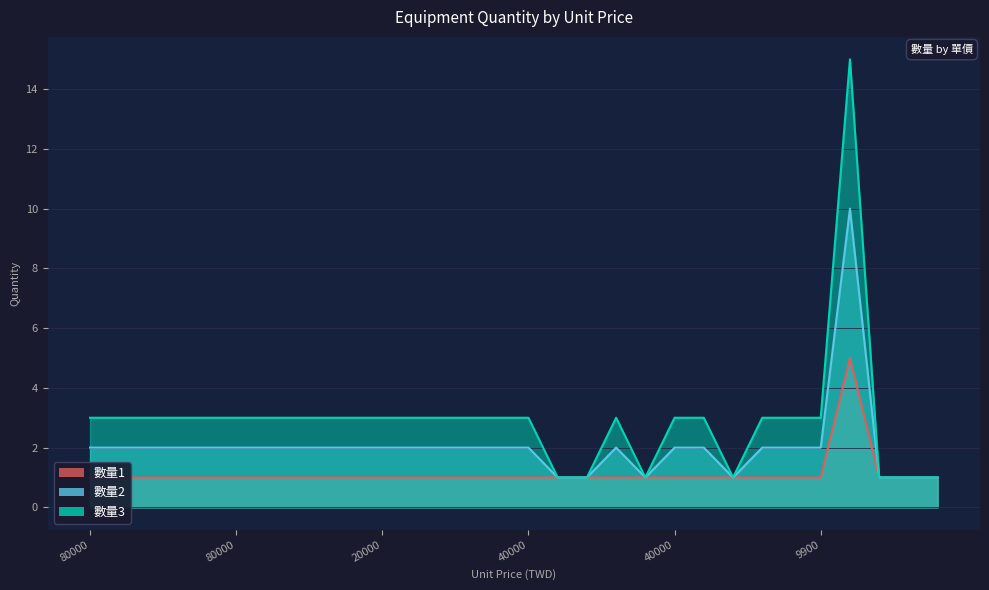

Which category has the highest value across all series?

6800